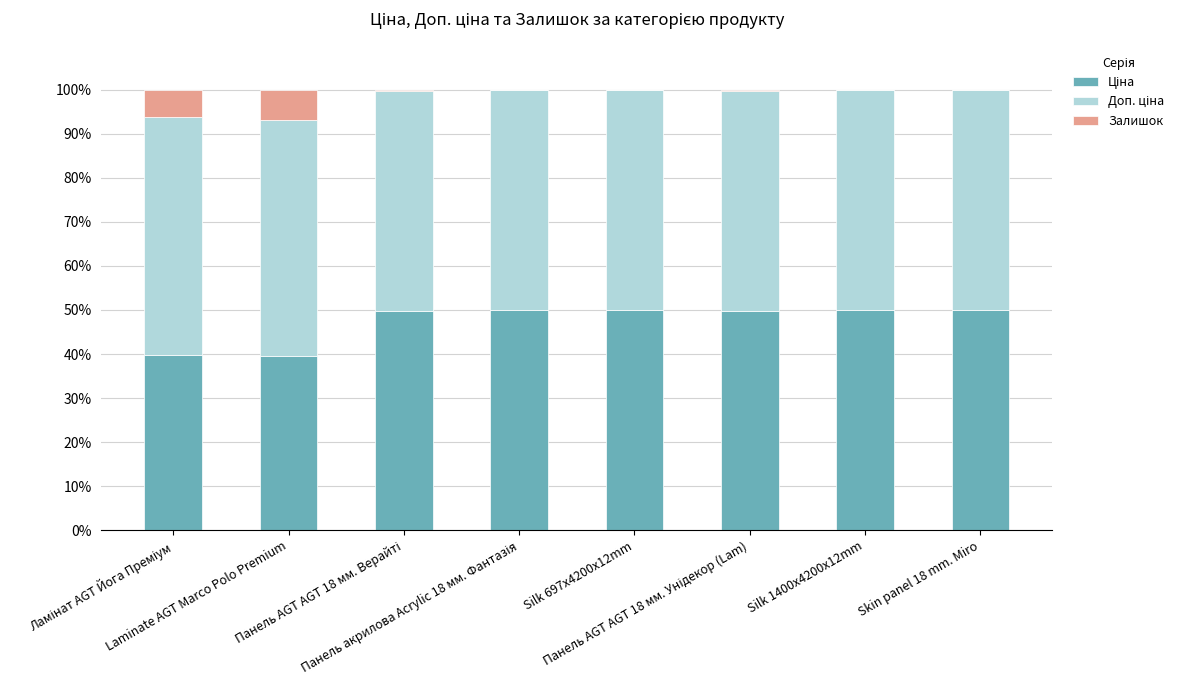

How many data points does each series have?

8